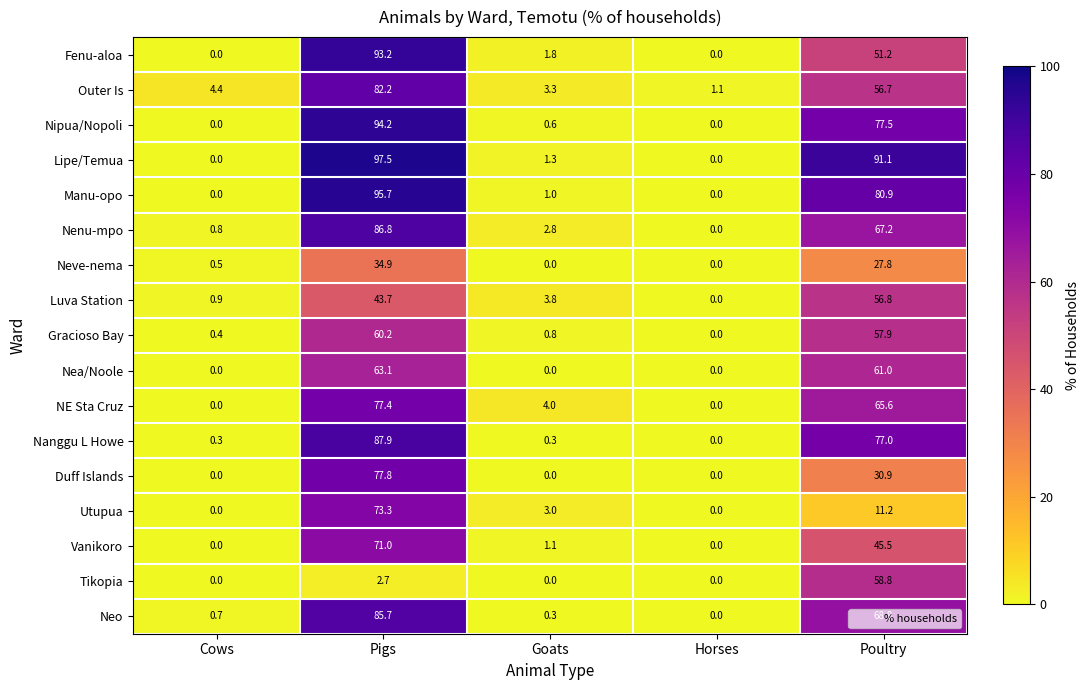

Where is Vanikoro nearest to the value 35?

Poultry